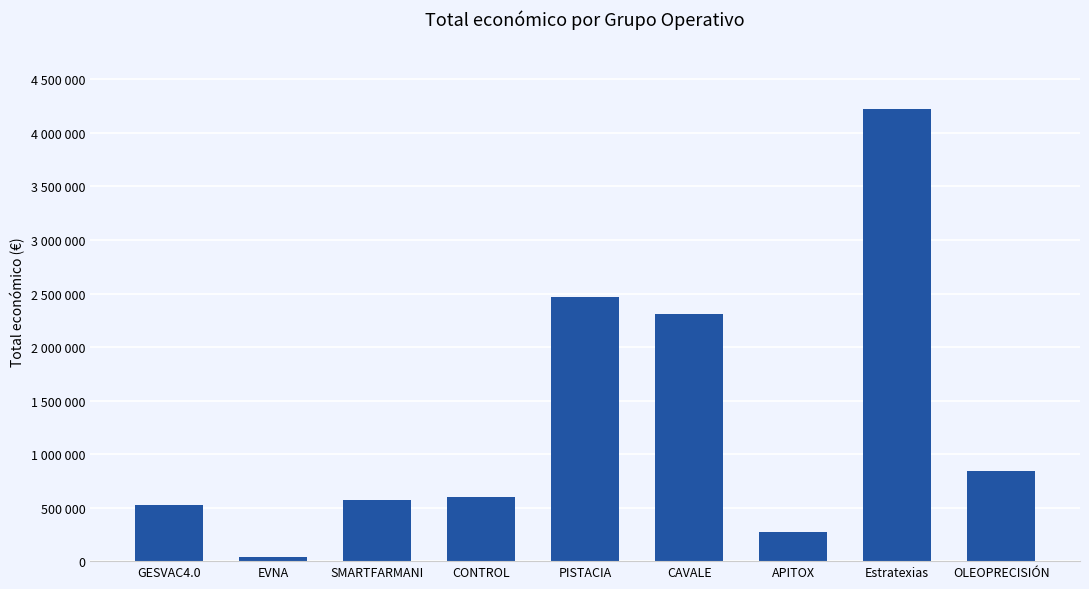

Which has a higher value, OLEOPRECISIÓN or PISTACIA?

PISTACIA